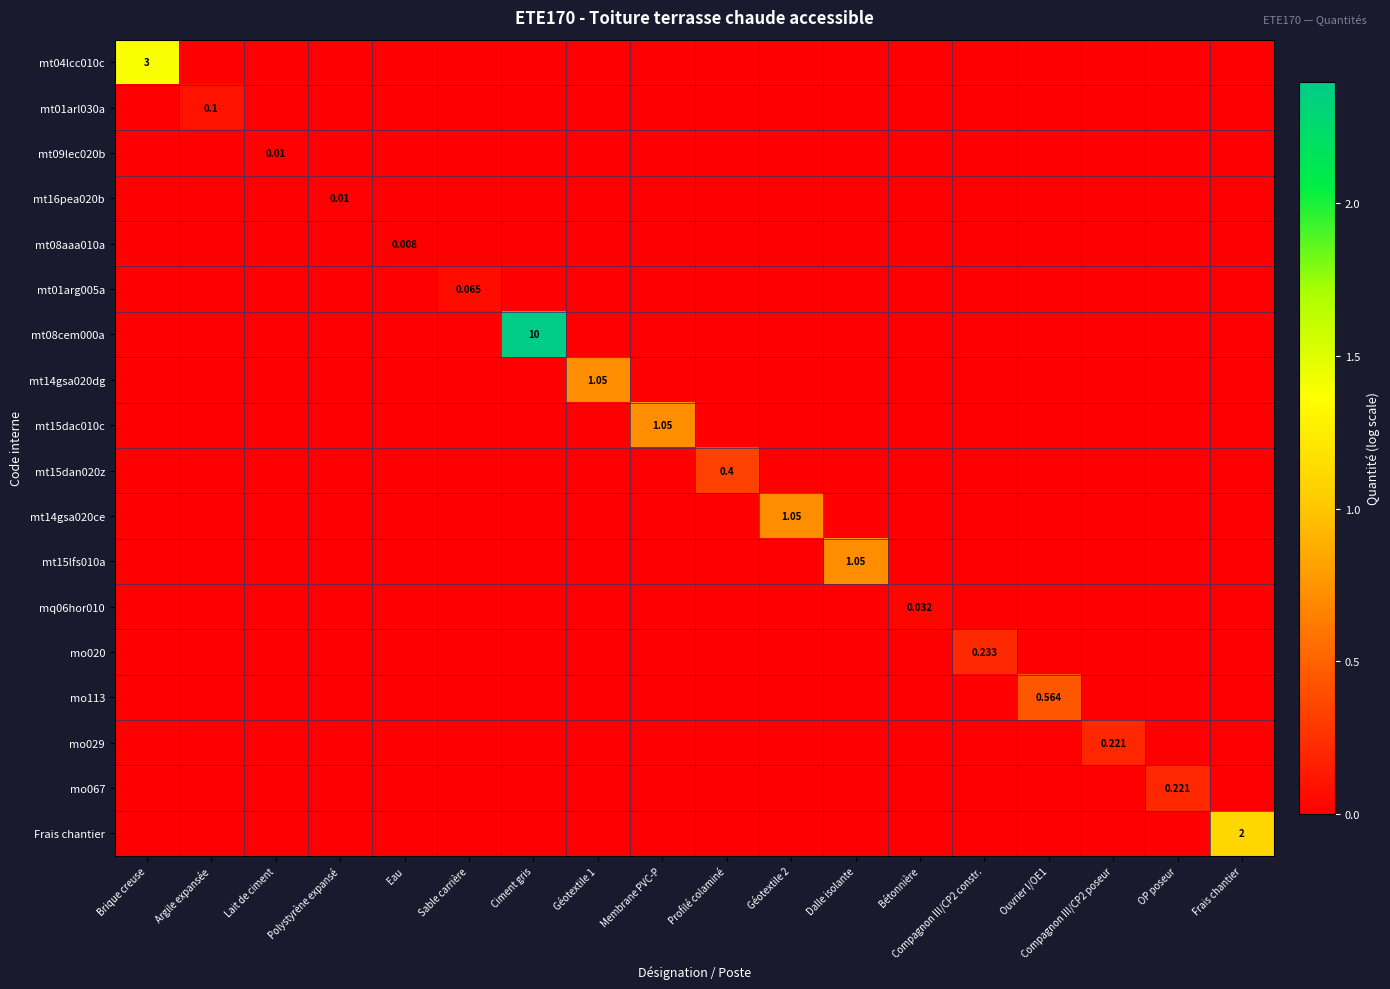

The value of Frais chantier at Argile expansée is -0.4. True or false?

False